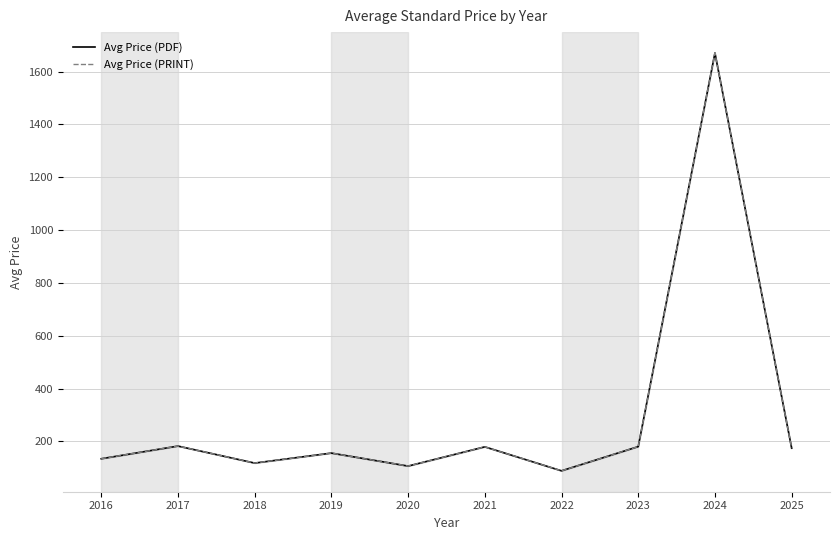

Which series changed the most between 2023 and 2025?

Avg Price (PDF)